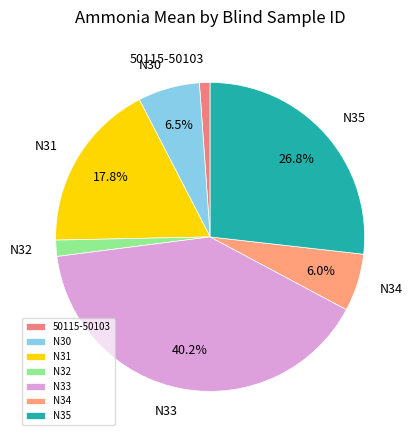

To the nearest percent, what percentage of the pie is N32?

2%